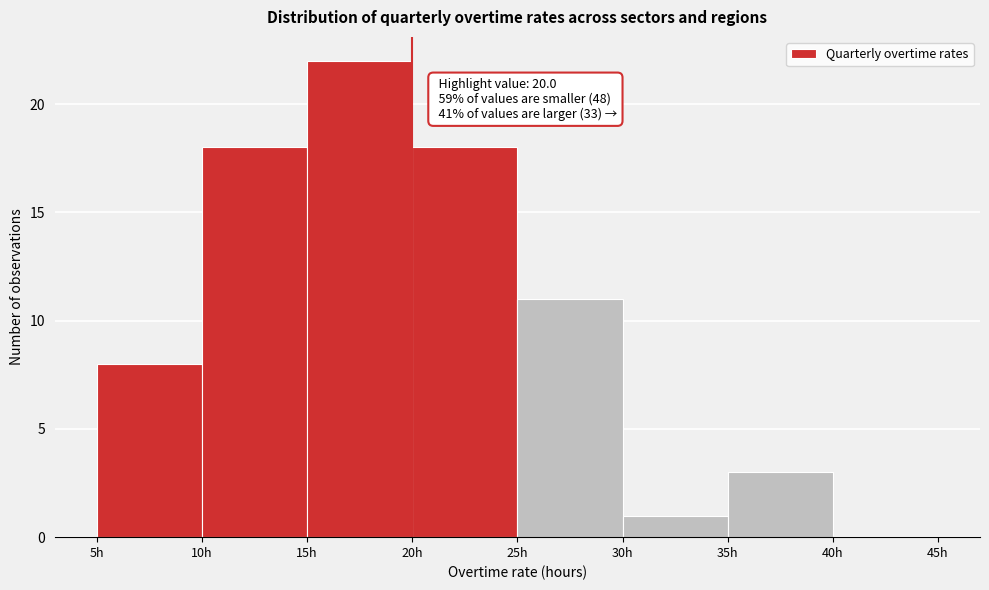

Which range on the x-axis has the tallest bar?

15 to 20